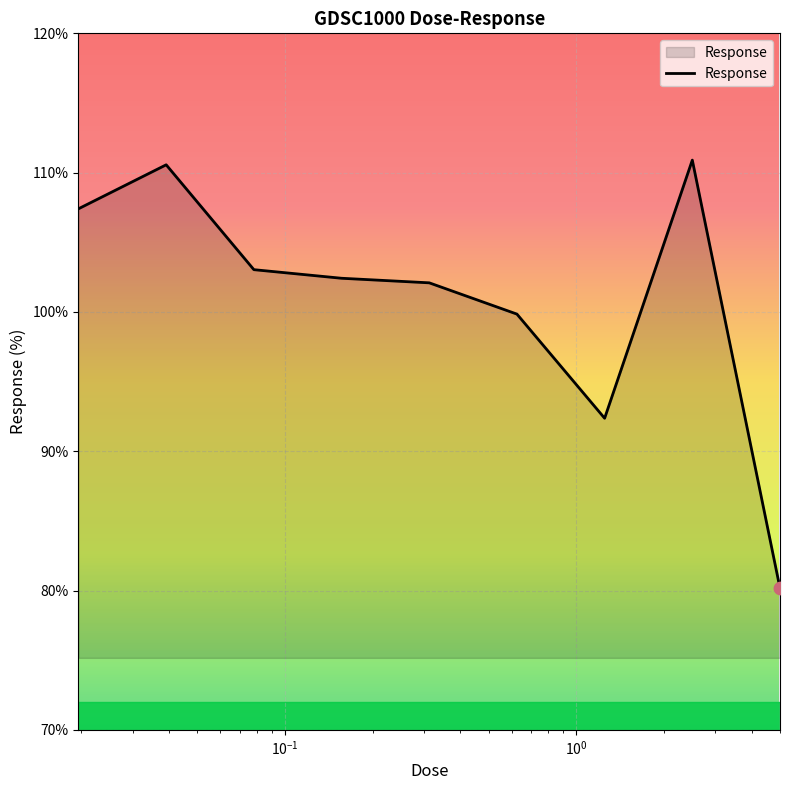

What is the maximum value shown in the chart?

110.9